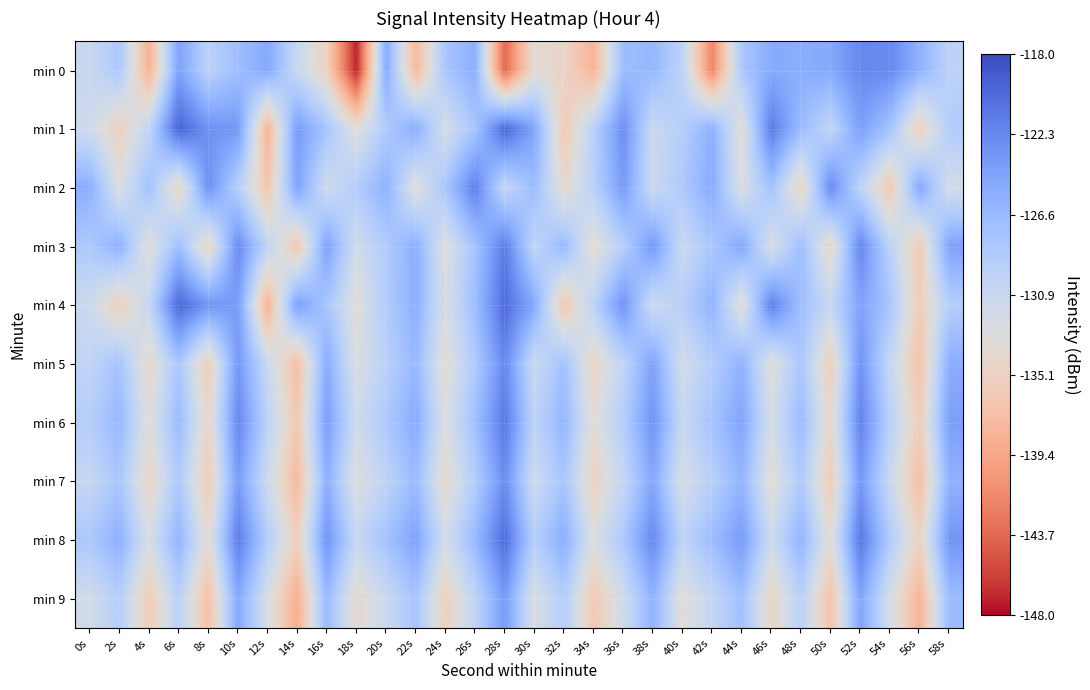

Reading left to right, extract all data points from this chart.

min 0: 0s=-130.9	2s=-128.2	4s=-138.7	6s=-124.3	8s=-129.6	10s=-127.1	12s=-124.9	14s=-130.7	16s=-135.2	18s=-147.4	20s=-125.0	22s=-137.9	24s=-127.9	26s=-125.5	28s=-143.8	30s=-133.7	32s=-134.6	34s=-138.4	36s=-127.0	38s=-126.3	40s=-129.8	42s=-141.9	44s=-128.3	46s=-125.0	48s=-125.4	50s=-125.0	52s=-122.3	54s=-122.4	56s=-125.8	58s=-129.6
min 1: 0s=-131.4	2s=-135.2	4s=-130.1	6s=-119.5	8s=-123.0	10s=-123.5	12s=-138.5	14s=-123.8	16s=-127.7	18s=-133.2	20s=-128.5	22s=-125.3	24s=-132.1	26s=-127.8	28s=-119.8	30s=-124.6	32s=-136.2	34s=-129.4	36s=-122.7	38s=-131.0	40s=-128.9	42s=-125.6	44s=-133.4	46s=-121.3	48s=-126.8	50s=-130.2	52s=-124.1	54s=-127.5	56s=-135.6	58s=-128.7
min 2: 0s=-125.4	2s=-132.8	4s=-127.3	6s=-134.6	8s=-122.9	10s=-129.1	12s=-136.7	14s=-124.3	16s=-131.5	18s=-128.8	20s=-125.7	22s=-133.2	24s=-127.9	26s=-121.6	28s=-130.4	30s=-126.8	32s=-134.1	34s=-129.5	36s=-123.7	38s=-131.2	40s=-128.4	42s=-125.1	44s=-132.6	46s=-127.4	48s=-134.9	50s=-122.3	52s=-129.8	54s=-136.4	56s=-124.7	58s=-131.9
min 3: 0s=-128.3	2s=-125.7	4s=-133.4	6s=-127.1	8s=-134.8	10s=-122.5	12s=-129.9	14s=-136.6	16s=-124.2	18s=-131.7	20s=-128.6	22s=-125.4	24s=-132.9	26s=-127.6	28s=-121.3	30s=-130.1	32s=-126.5	34s=-133.8	36s=-129.2	38s=-123.4	40s=-131.0	42s=-128.1	44s=-124.8	46s=-132.3	48s=-127.0	50s=-134.5	52s=-122.1	54s=-129.6	56s=-136.1	58s=-124.4
min 4: 0s=-131.2	2s=-135.4	4s=-130.6	6s=-119.8	8s=-123.3	10s=-123.8	12s=-138.7	14s=-124.0	16s=-127.9	18s=-133.4	20s=-128.7	22s=-125.5	24s=-132.3	26s=-127.0	28s=-120.1	30s=-124.9	32s=-136.5	34s=-129.7	36s=-123.0	38s=-131.3	40s=-129.2	42s=-125.9	44s=-133.7	46s=-121.6	48s=-127.1	50s=-130.5	52s=-124.4	54s=-127.8	56s=-135.9	58s=-129.0
min 5: 0s=-130.1	2s=-127.6	4s=-134.3	6s=-128.0	8s=-135.7	10s=-123.4	12s=-130.8	14s=-137.5	16s=-125.1	18s=-132.6	20s=-129.5	22s=-126.3	24s=-133.8	26s=-128.5	28s=-122.2	30s=-131.0	32s=-127.4	34s=-134.7	36s=-130.1	38s=-124.3	40s=-131.9	42s=-128.9	44s=-125.7	46s=-133.2	48s=-128.0	50s=-135.5	52s=-123.0	54s=-130.5	56s=-137.0	58s=-125.4
min 6: 0s=-129.0	2s=-126.4	4s=-133.1	6s=-126.8	8s=-134.5	10s=-122.2	12s=-129.6	14s=-136.3	16s=-123.9	18s=-131.4	20s=-128.3	22s=-125.1	24s=-132.6	26s=-127.3	28s=-121.0	30s=-129.8	32s=-126.2	34s=-133.5	36s=-129.0	38s=-123.1	40s=-130.7	42s=-127.7	44s=-124.5	46s=-132.0	48s=-126.8	50s=-134.3	52s=-121.8	54s=-129.3	56s=-135.8	58s=-124.1
min 7: 0s=-130.5	2s=-128.0	4s=-134.7	6s=-128.4	8s=-136.1	10s=-123.8	12s=-131.2	14s=-137.9	16s=-125.5	18s=-133.0	20s=-129.9	22s=-126.7	24s=-134.2	26s=-128.9	28s=-122.6	30s=-131.4	32s=-127.8	34s=-135.1	36s=-130.5	38s=-124.7	40s=-132.3	42s=-129.3	44s=-126.1	46s=-133.6	48s=-128.4	50s=-135.9	52s=-123.4	54s=-130.9	56s=-137.4	58s=-125.8
min 8: 0s=-128.2	2s=-125.6	4s=-132.3	6s=-126.0	8s=-133.7	10s=-121.4	12s=-128.8	14s=-135.5	16s=-123.1	18s=-130.6	20s=-127.5	22s=-124.3	24s=-131.8	26s=-126.5	28s=-120.2	30s=-129.0	32s=-125.4	34s=-132.7	36s=-128.2	38s=-122.3	40s=-129.9	42s=-126.9	44s=-123.7	46s=-131.2	48s=-126.0	50s=-133.5	52s=-121.0	54s=-128.5	56s=-135.0	58s=-123.3
min 9: 0s=-131.7	2s=-129.1	4s=-135.8	6s=-129.5	8s=-137.2	10s=-124.9	12s=-132.3	14s=-139.0	16s=-126.6	18s=-134.1	20s=-131.0	22s=-127.8	24s=-135.3	26s=-130.0	28s=-123.7	30s=-132.5	32s=-128.9	34s=-136.2	36s=-131.6	38s=-125.8	40s=-133.4	42s=-130.4	44s=-127.2	46s=-134.7	48s=-129.5	50s=-137.0	52s=-124.5	54s=-132.0	56s=-138.5	58s=-126.9